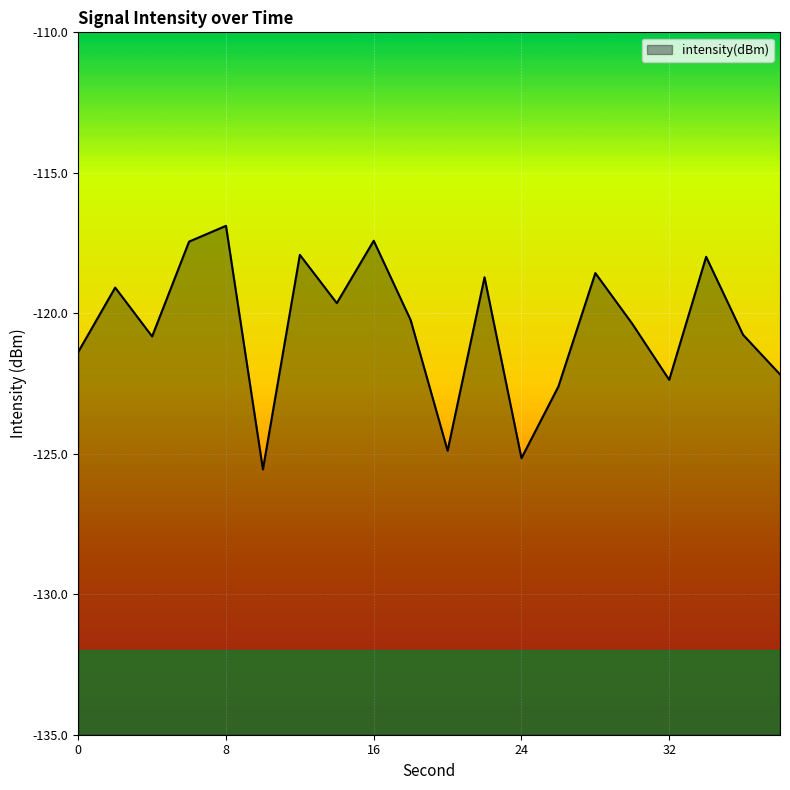

What is the approximate value at 0?

-121.4